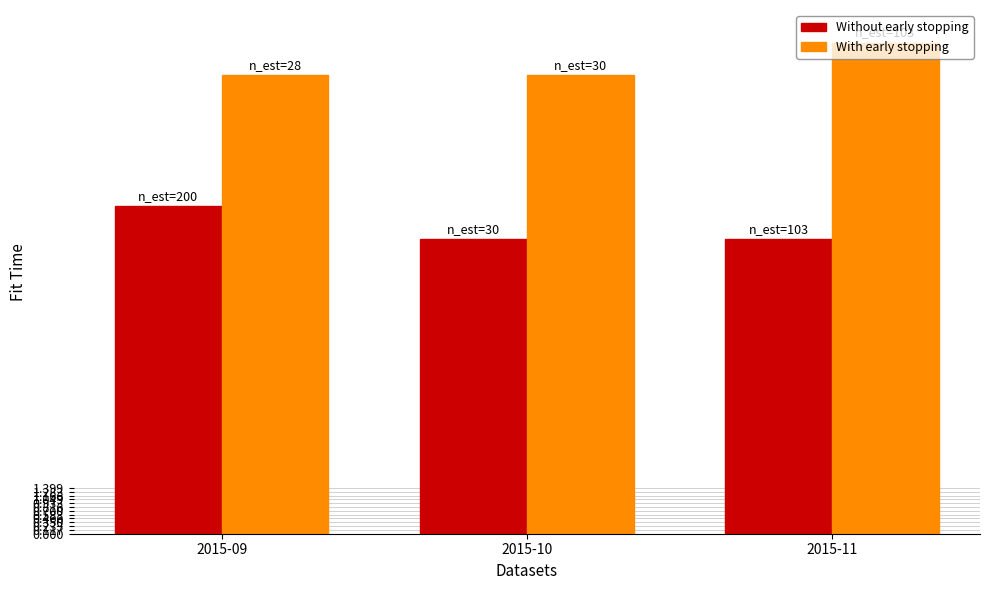

Reading left to right, list all the values displayed in this chart.

Without early stopping: 2015-09=10	2015-10=9	2015-11=9
With early stopping: 2015-09=14	2015-10=14	2015-11=15